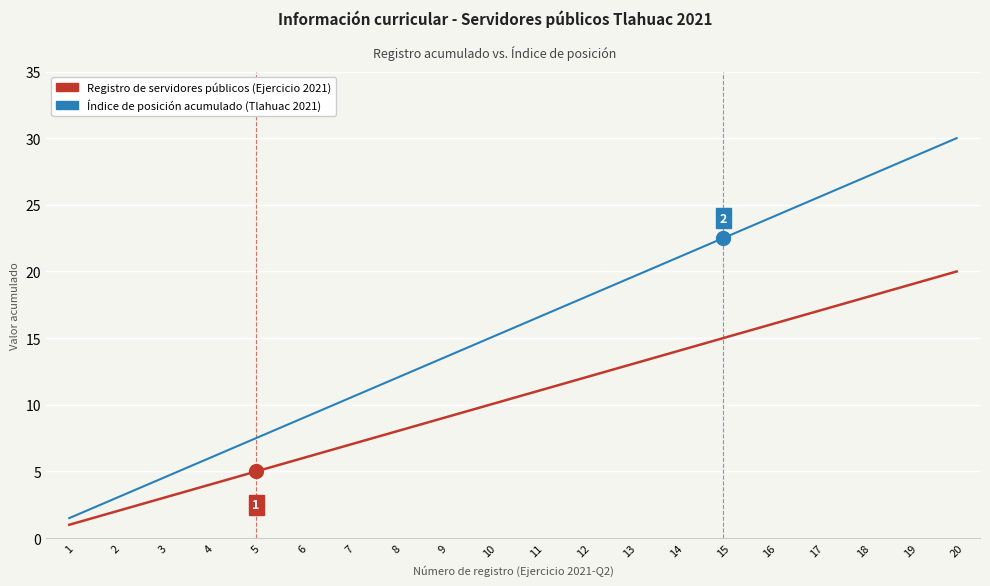

The value of Índice de posición acumulado (Tlahuac 2021) at 4 is 10.5. True or false?

False